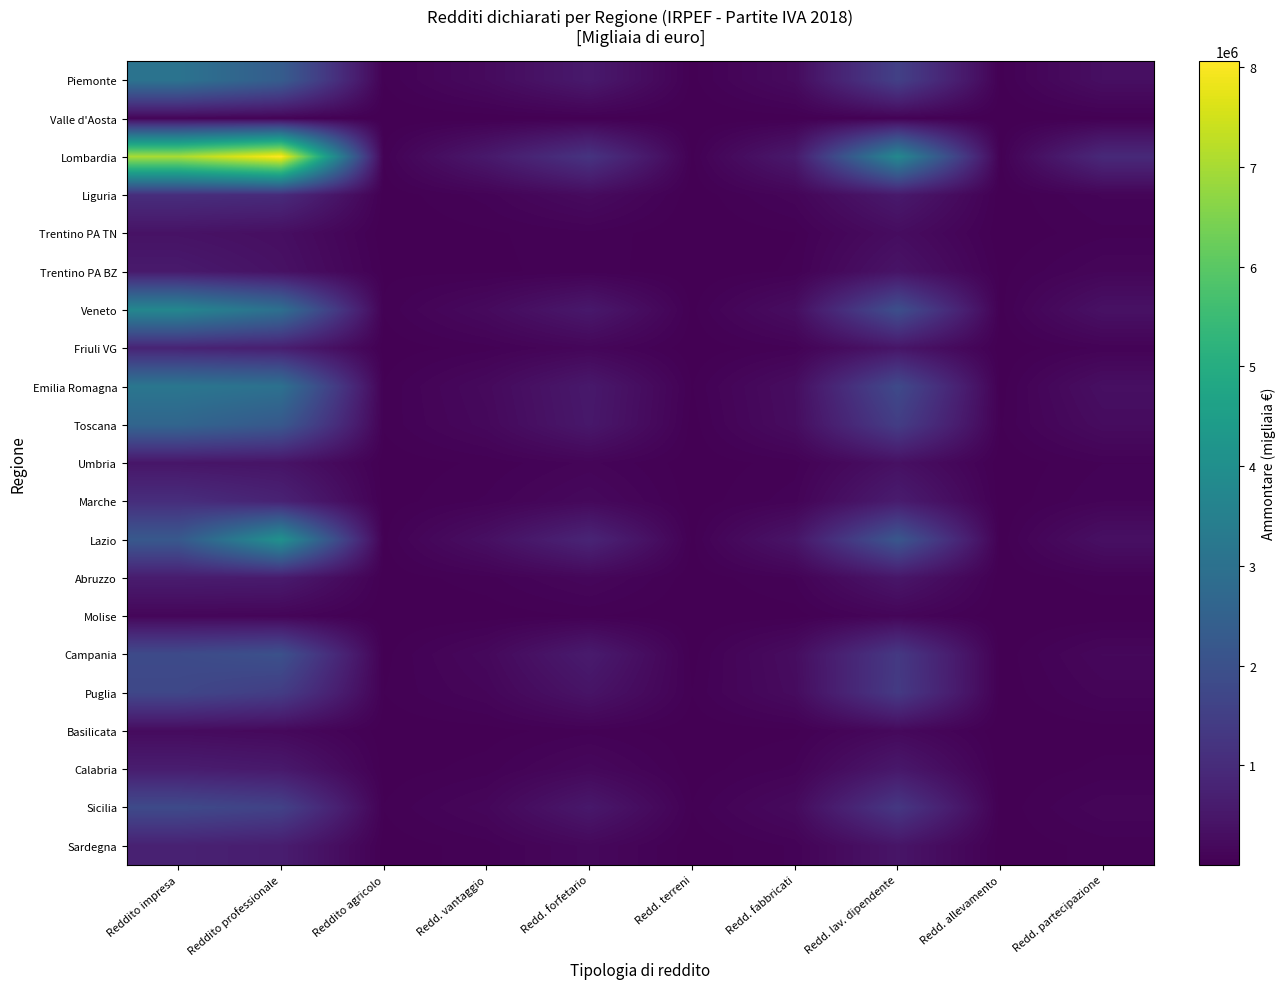

Which series changed the most between Redd. forfetario and Redd. allevamento?

Lombardia